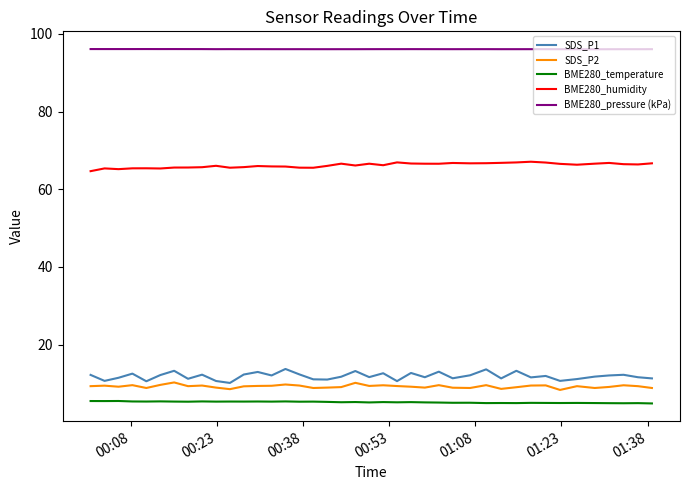

Which series has the largest range (max minus min)?

SDS_P1